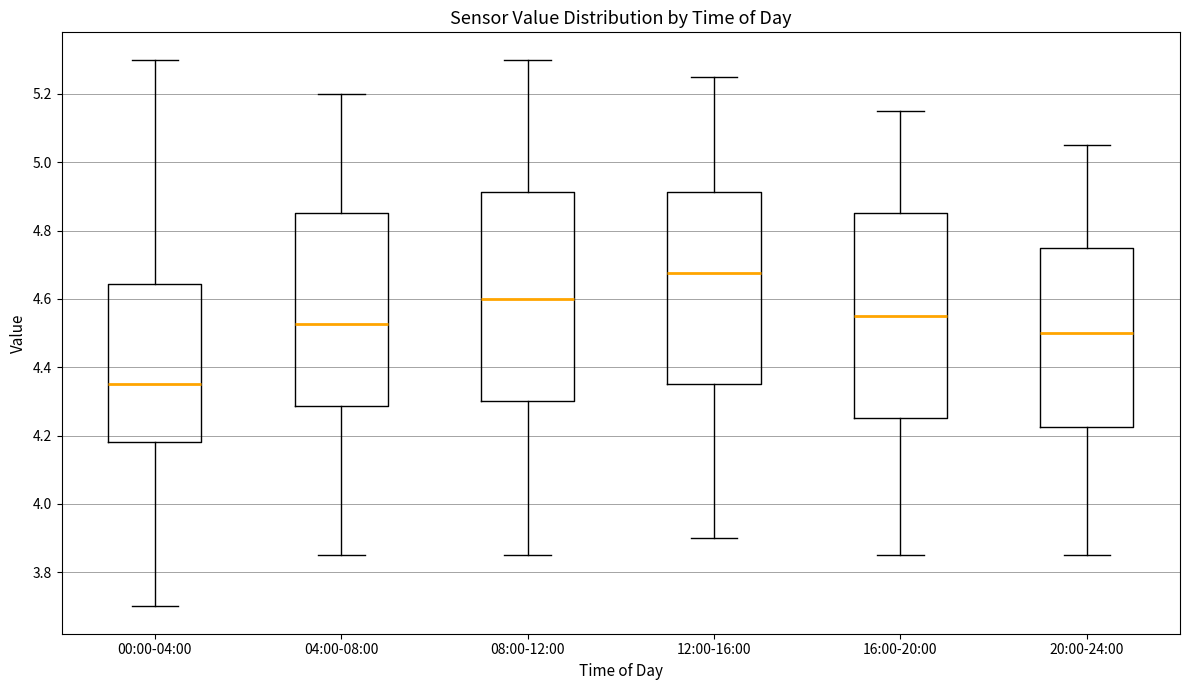

Reading left to right, transcribe this box plot: for each box, give where its median line is, the range the box spans, and where its two whiskers end, as read against the y-axis. The values are not printed on the chart, so give them approximately, as read against the axis.

00:00-04:00: median 4.36, box 4.18 to 4.64, whiskers 3.70 to 5.30
04:00-08:00: median 4.52, box 4.28 to 4.86, whiskers 3.86 to 5.20
08:00-12:00: median 4.60, box 4.30 to 4.92, whiskers 3.86 to 5.30
12:00-16:00: median 4.68, box 4.36 to 4.92, whiskers 3.90 to 5.26
16:00-20:00: median 4.56, box 4.26 to 4.86, whiskers 3.86 to 5.16
20:00-24:00: median 4.50, box 4.22 to 4.76, whiskers 3.86 to 5.06